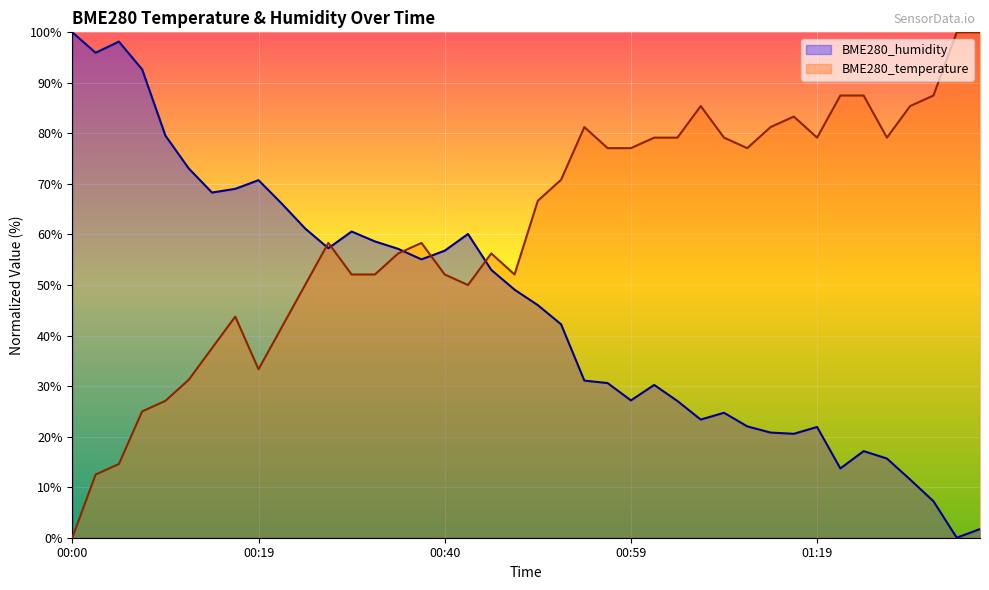

True or false: BME280_humidity and BME280_temperature cross at least once.

True